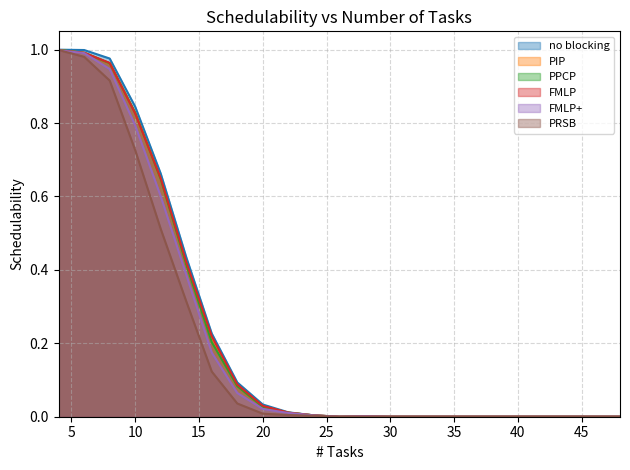

True or false: FMLP and no blocking intersect in this chart.

False